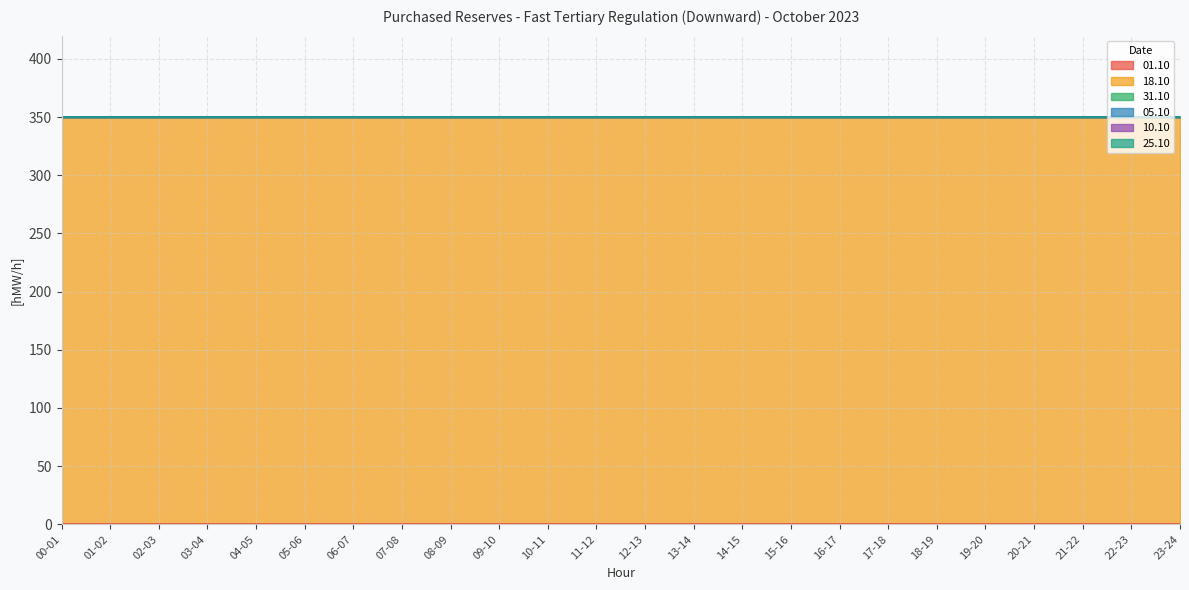

True or false: 10.10 has more than 0 points higher than both neighbors.

False